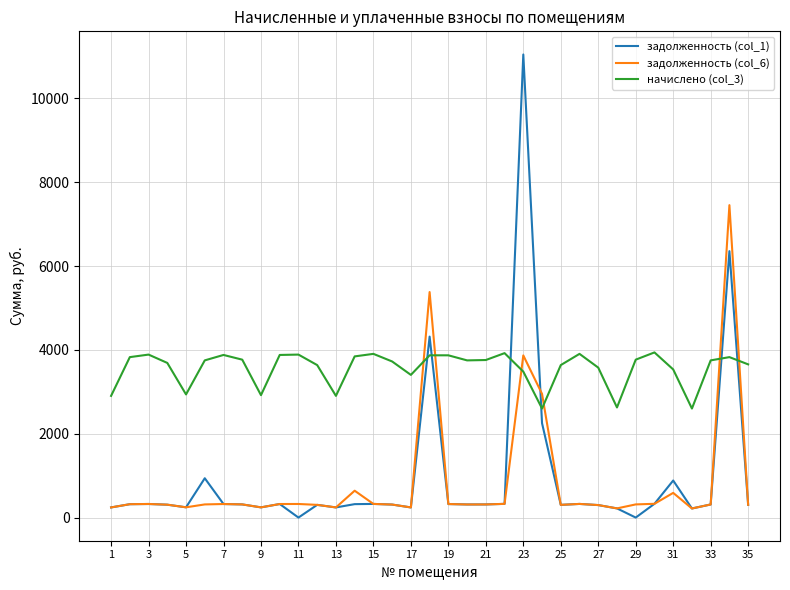

What is the difference between the second highest and second lowest values in the начислено (col_3) series?

1321.9